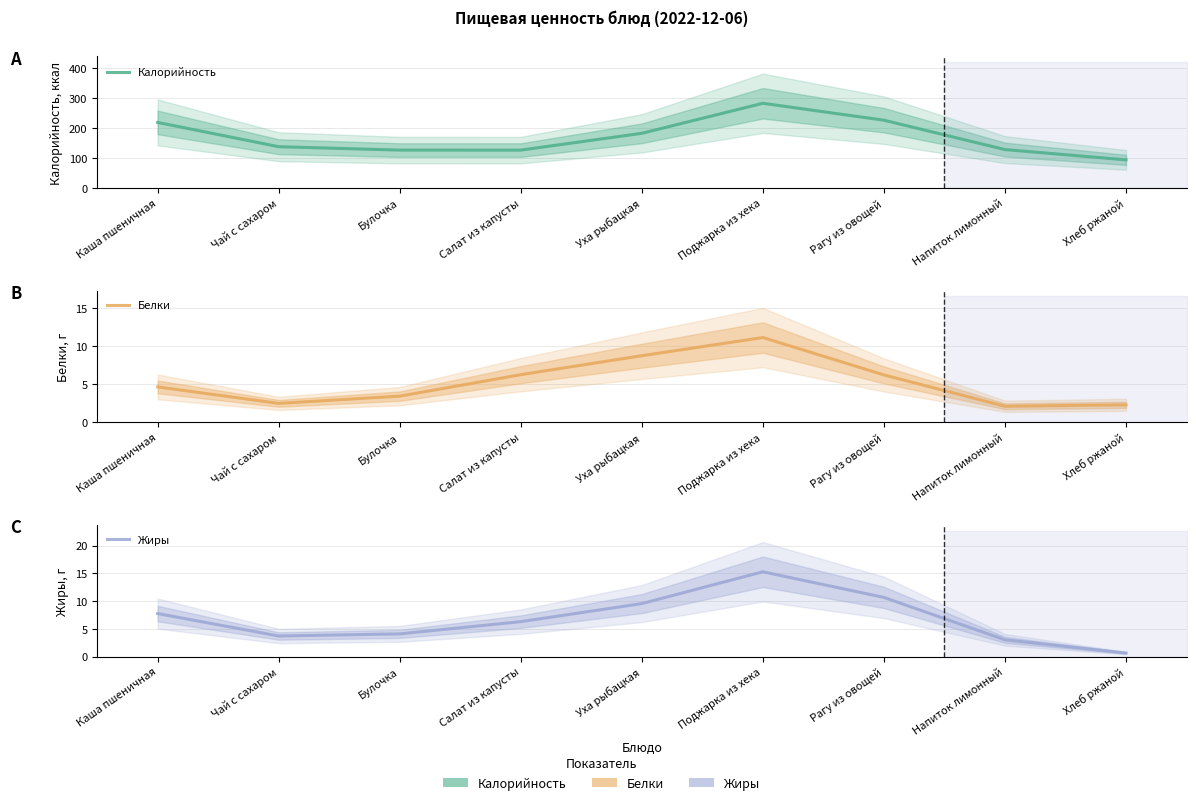

What value does the Жиры series have at Поджарка из хека?

15.3